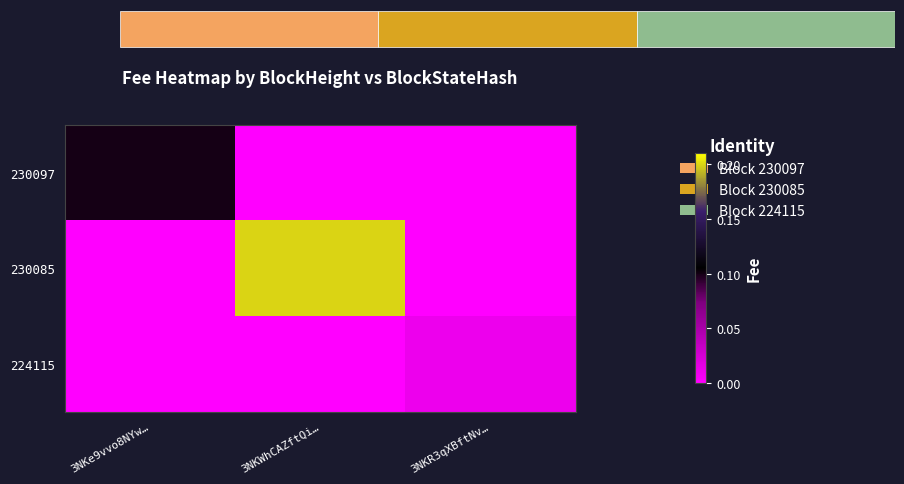

Reading left to right, list all the values displayed in this chart.

230097: 3NKe9vvo8NYw…=0.1	3NKWhCAZftQi…=0.0	3NKR3qXBftNv…=0.0
230085: 3NKe9vvo8NYw…=0.0	3NKWhCAZftQi…=0.2	3NKR3qXBftNv…=0.0
224115: 3NKe9vvo8NYw…=0.0	3NKWhCAZftQi…=0.0	3NKR3qXBftNv…=0.0